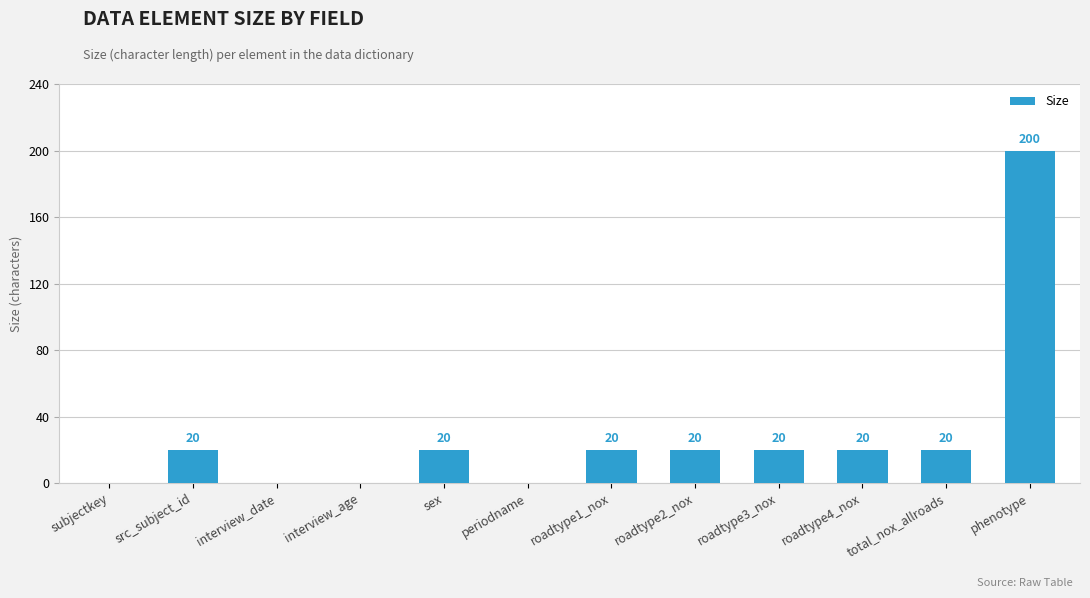

Which has a higher value, roadtype4_nox or subjectkey?

roadtype4_nox